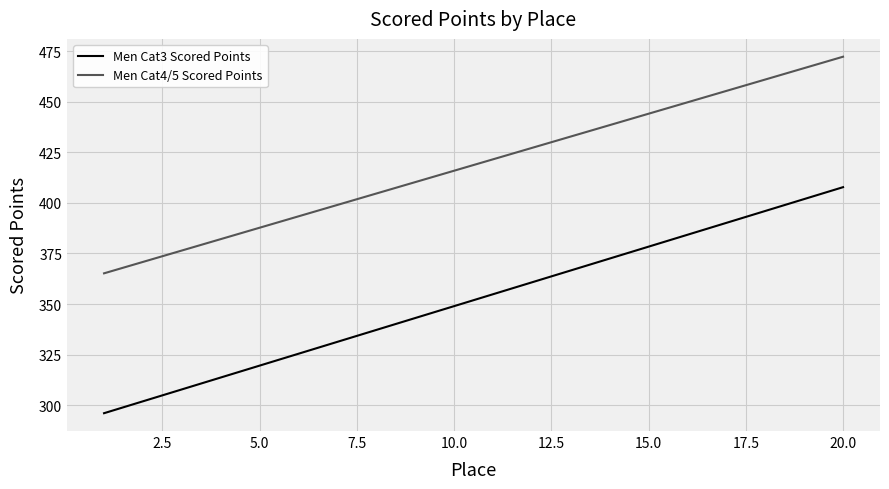

List the series in order of their peak value, lowest first.

Men Cat3 Scored Points, Men Cat4/5 Scored Points